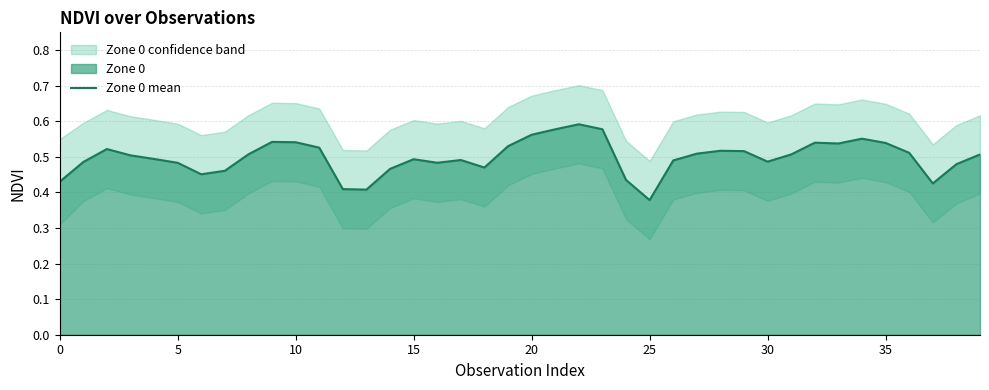

At which category does the chart reach its minimum across all series?

25